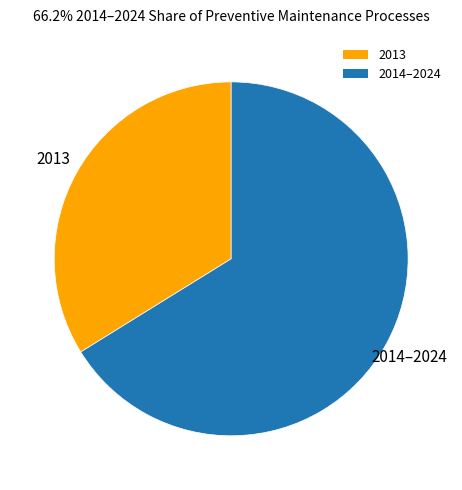

Between 2013 and 2014–2024, which is larger?

2014–2024